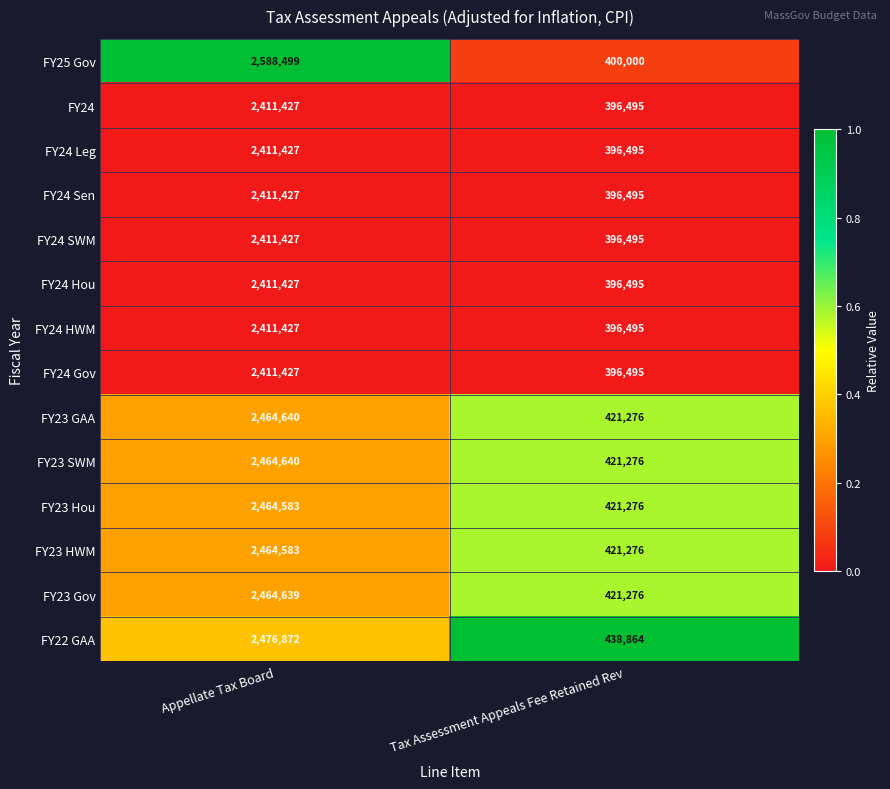

At which category is the sum across all series the highest?

Appellate Tax Board